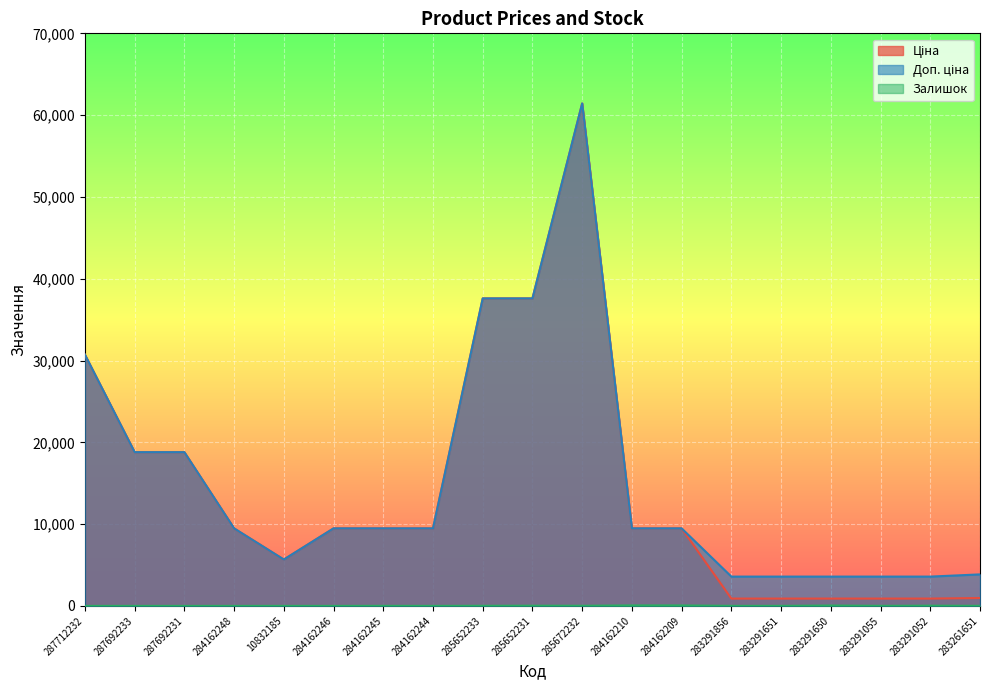

At which label does Ціна reach its minimum?

283291856